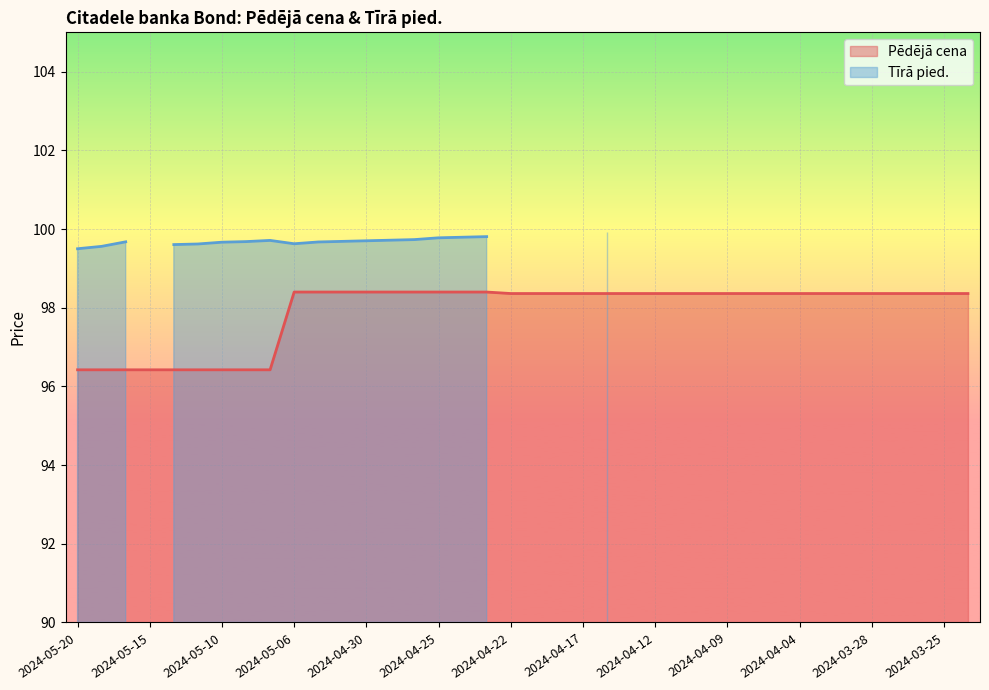

What is the highest value of the Pēdējā cena series?

98.4